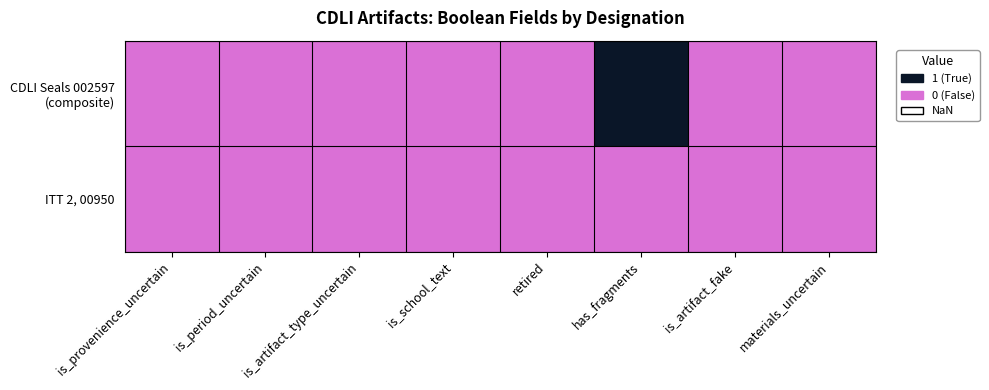

Rank the series by their maximum value, from highest to lowest.

CDLI Seals 002597 (composite), ITT 2, 00950